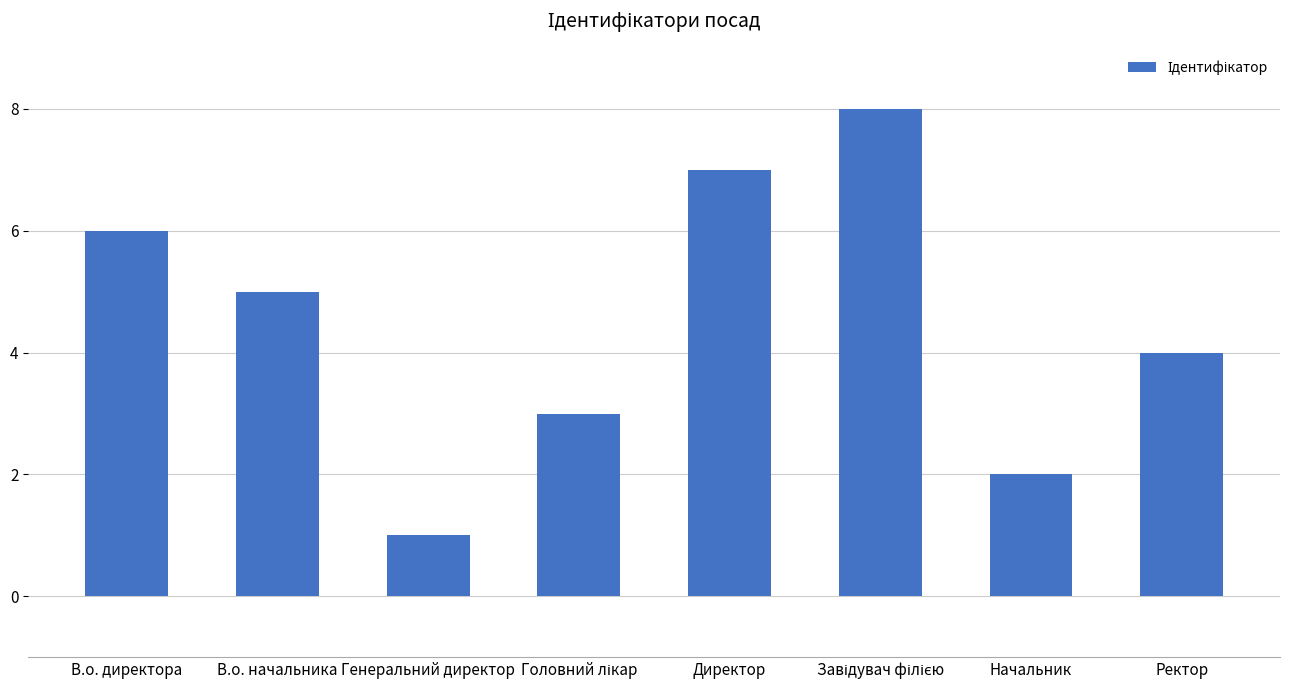

Reading left to right, list all the values displayed in this chart.

6	5	1	3	7	8	2	4